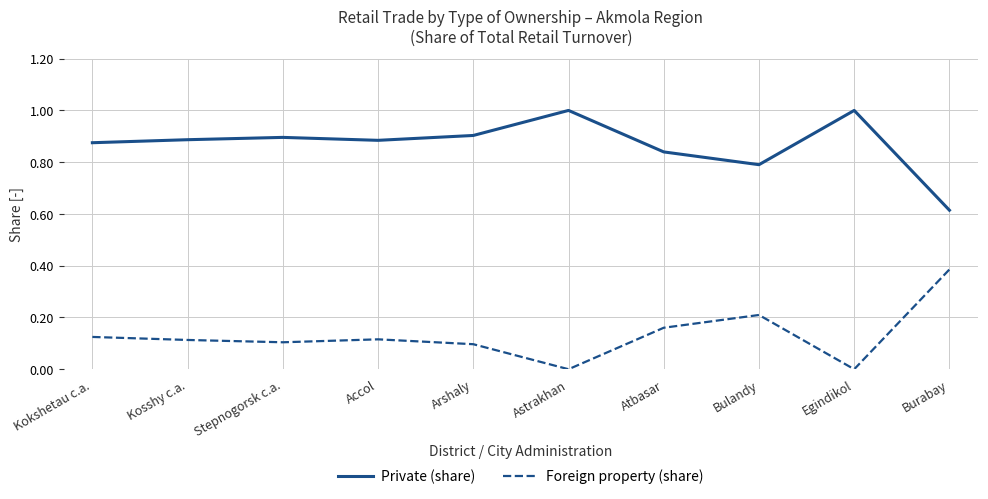

The Private (share) series shows 0.9 at Kosshy c.a.. True or false?

True